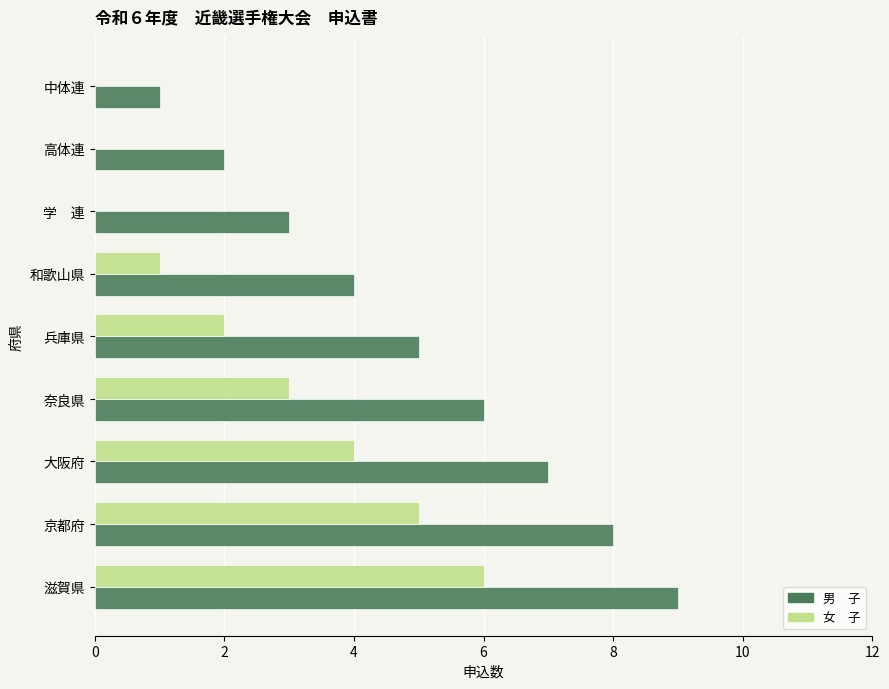

Which category has the highest value across all series?

滋賀県